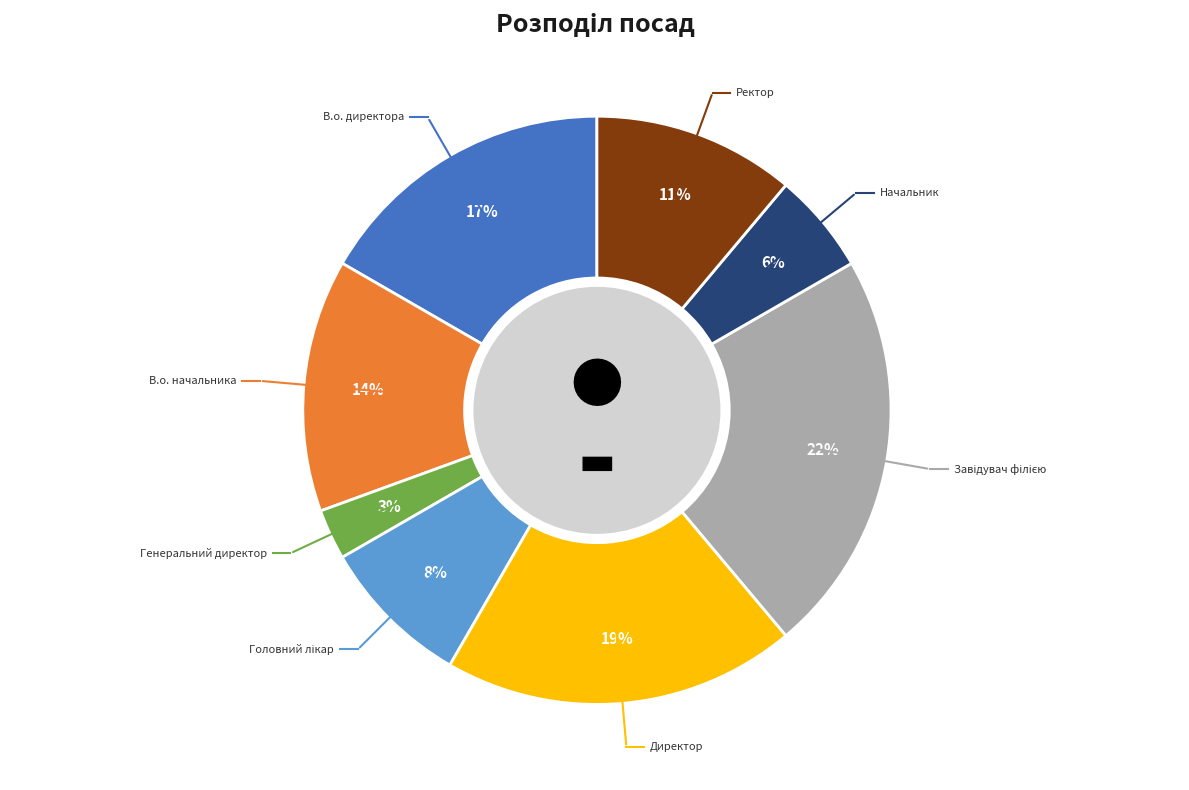

Is there any slice that represents more than half of the pie?

No